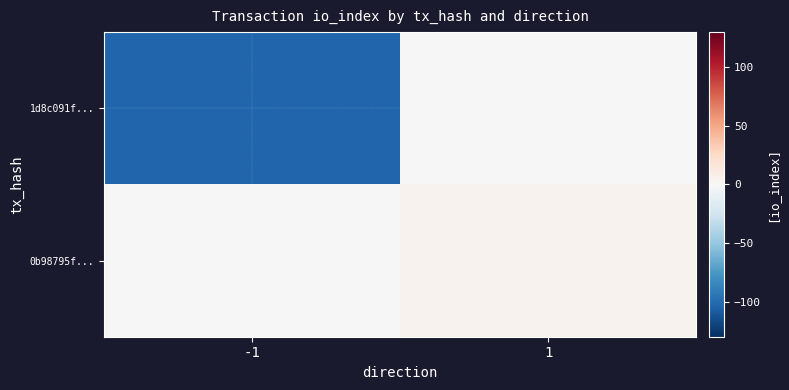

What is the difference between the highest and lowest values at -1?

103